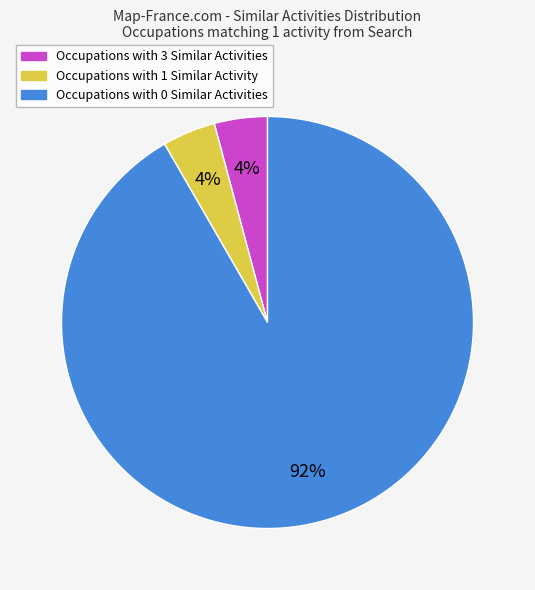

To the nearest percent, what is the difference between the Occupations with 0 Similar Activities and Occupations with 3 Similar Activities slice percentages?

88%